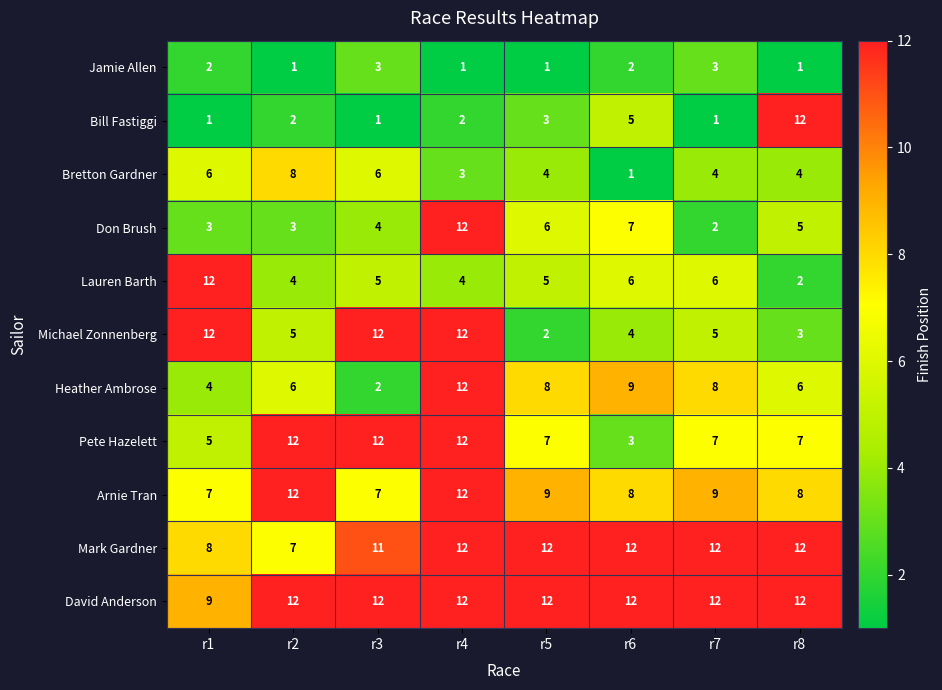

At which category is the sum across all series the highest?

r4